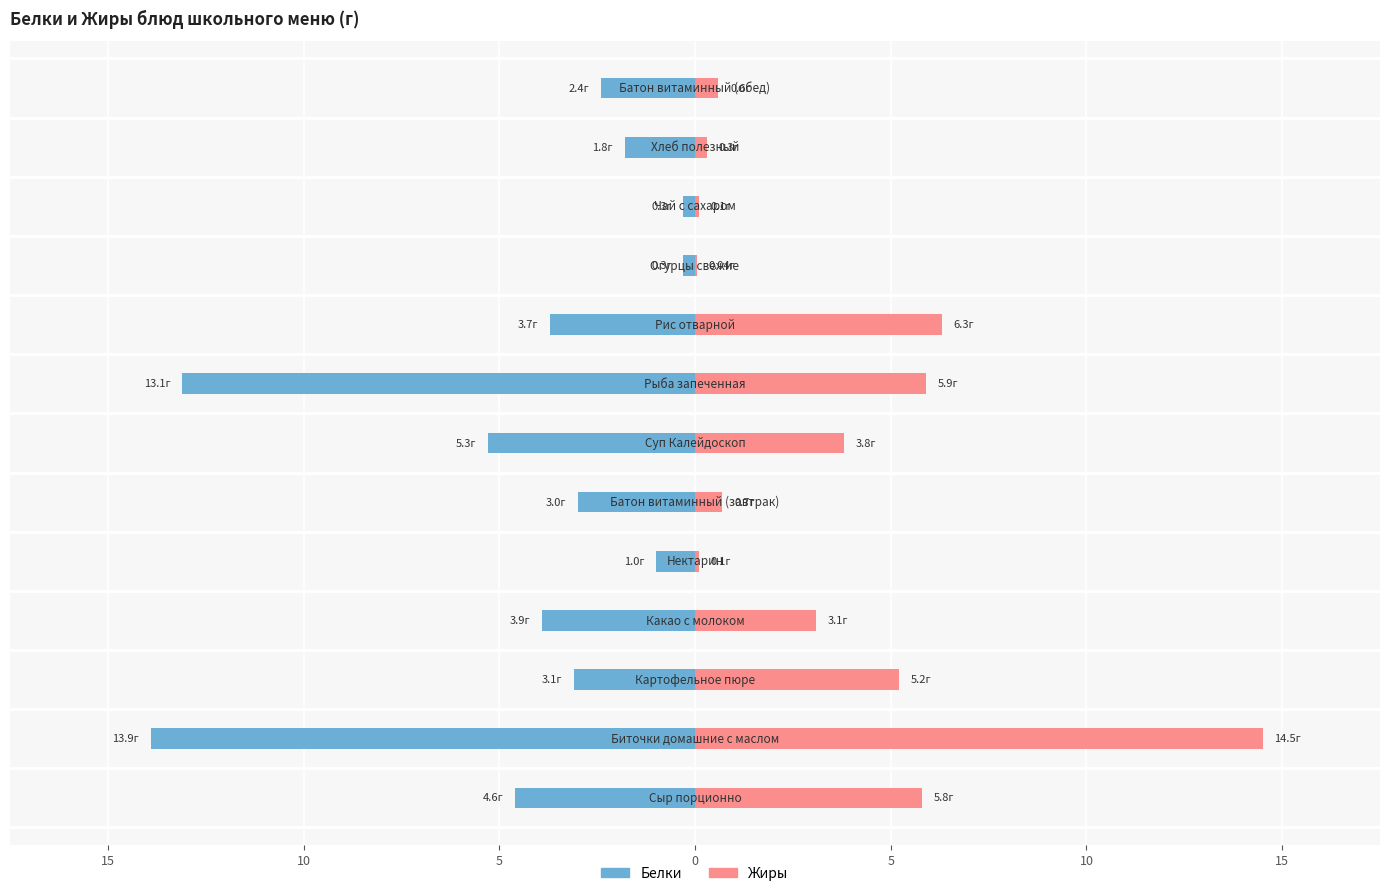

How many bars are there in each group?

2